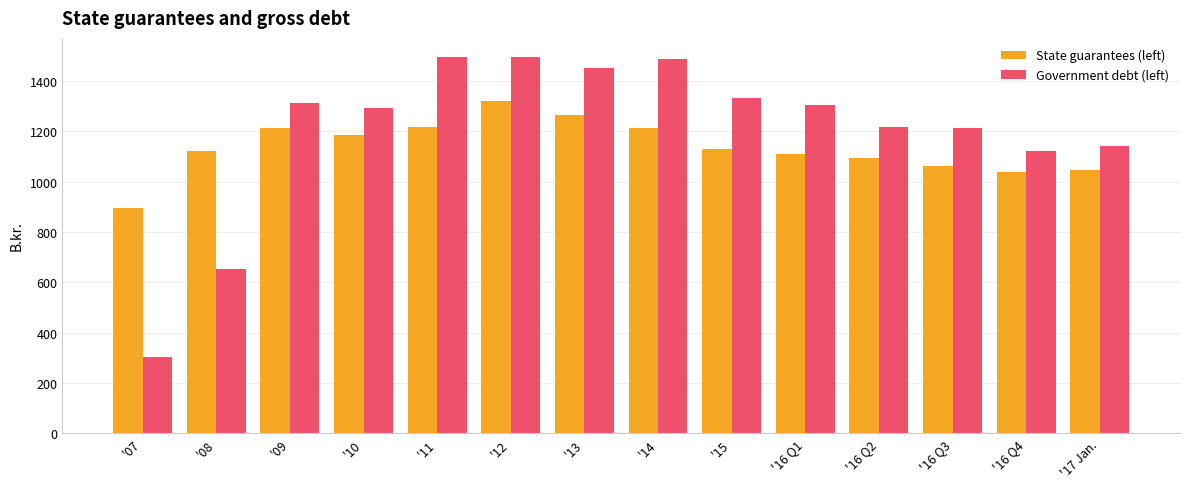

At which label does Government debt (left) first exceed 1303?

'09